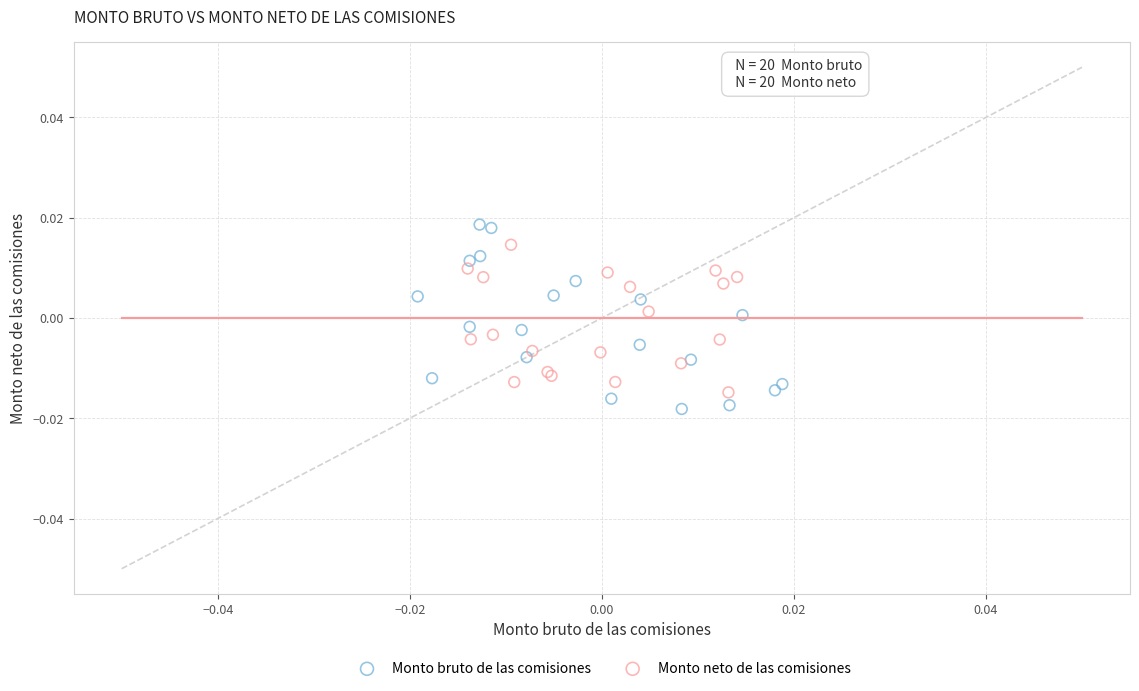

Which series contains the lowest Y value?

Monto bruto de las comisiones